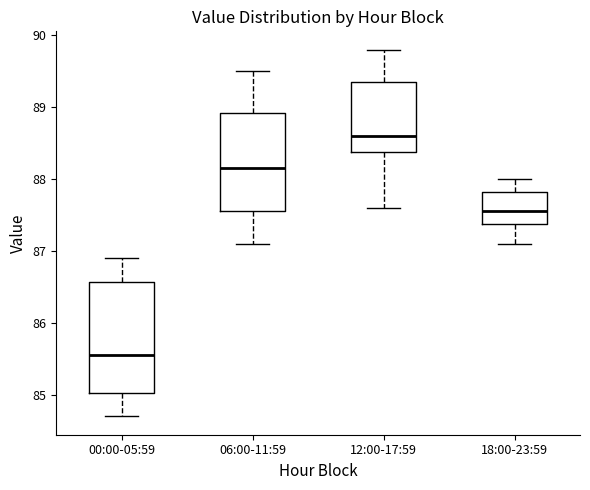

Which box's median line is the lowest?

00:00-05:59